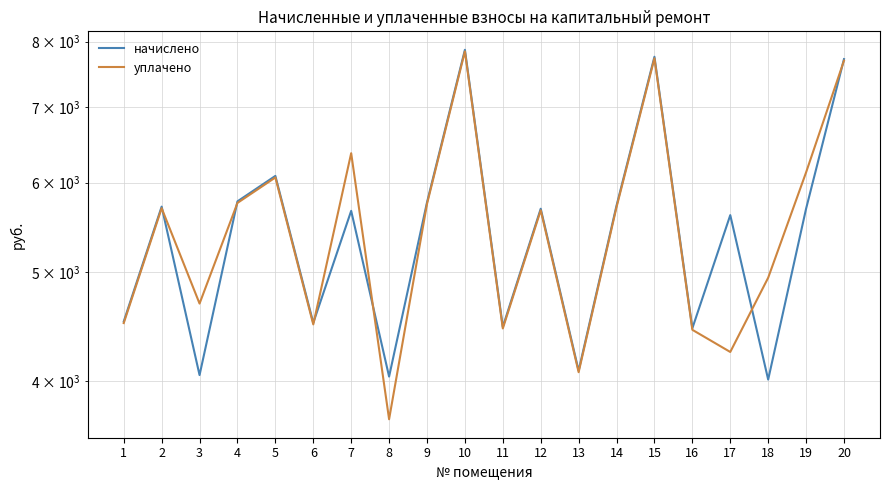

What is the maximum value shown in the chart?

7867.3